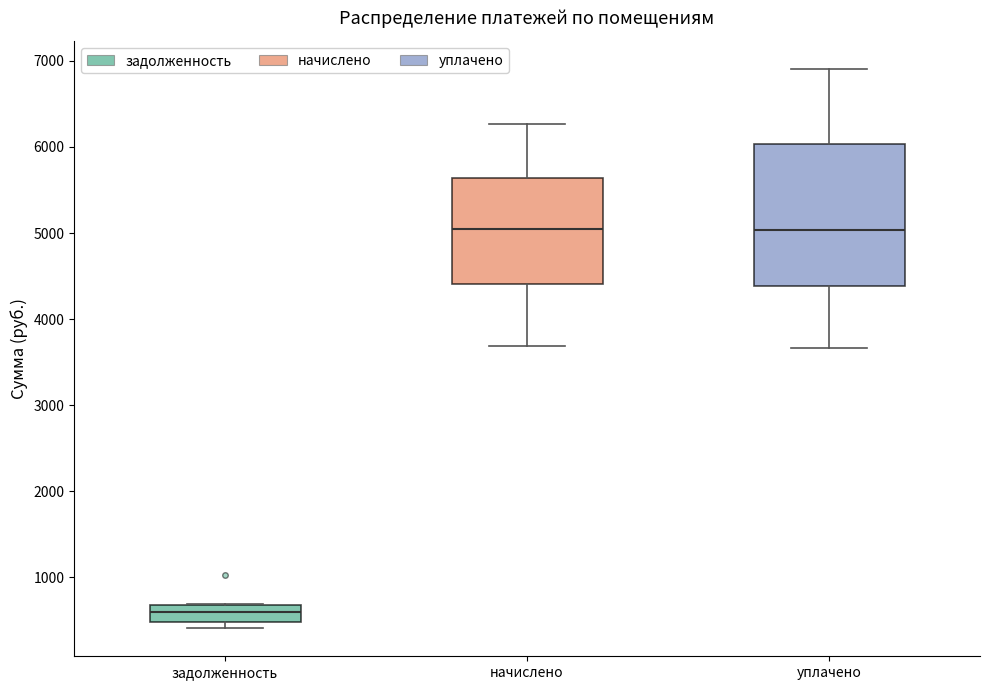

Which box has the lowest median line?

задолженность